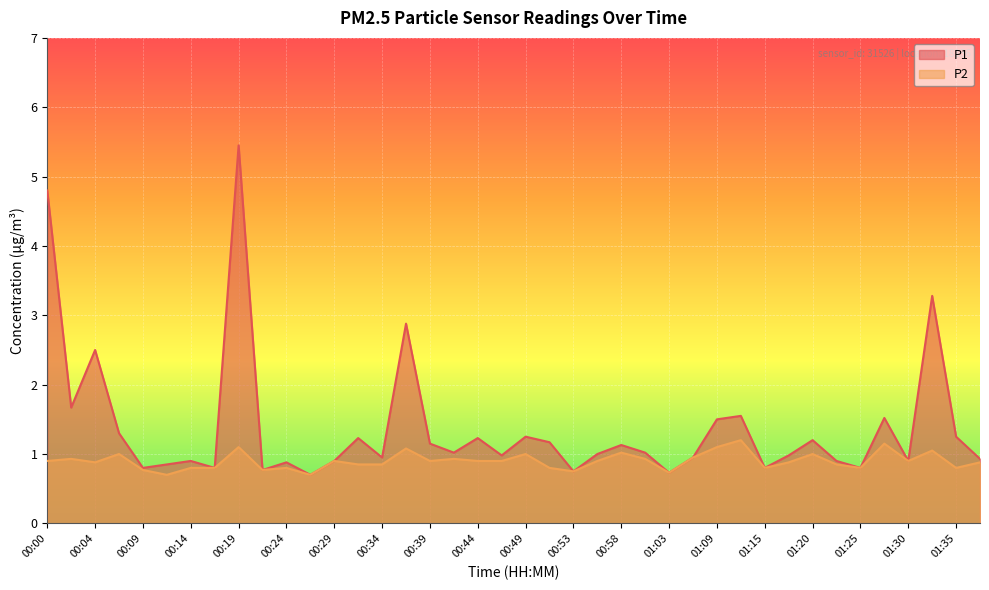

How many lines are shown in the chart?

2